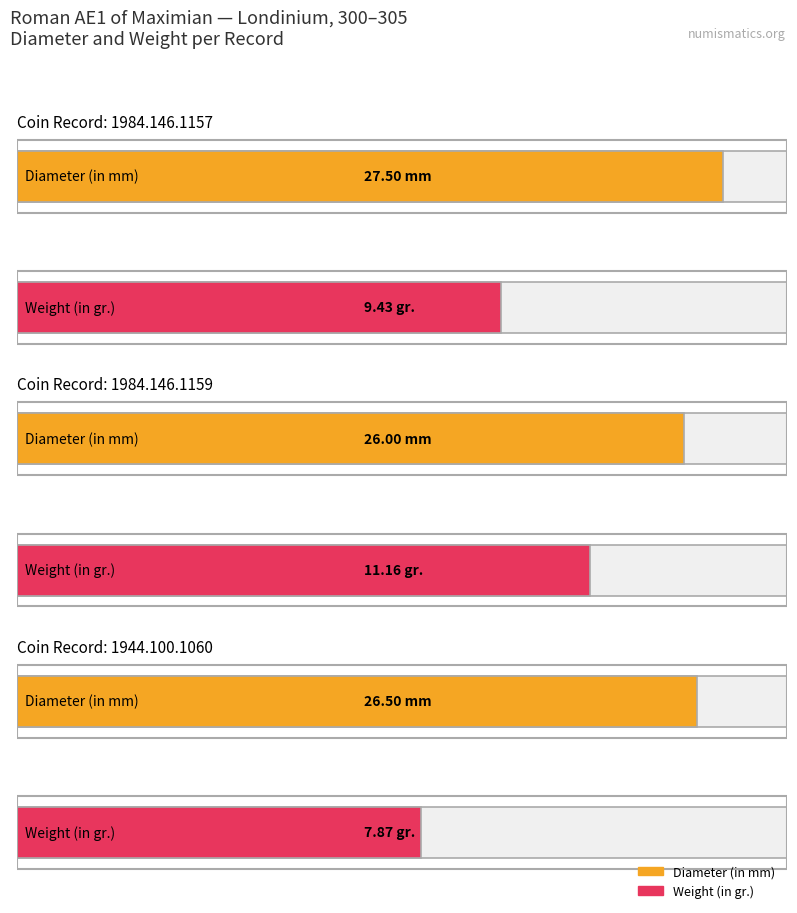

The value of Weight (in gr.) at 1984.146.1157 is 15.2. True or false?

False